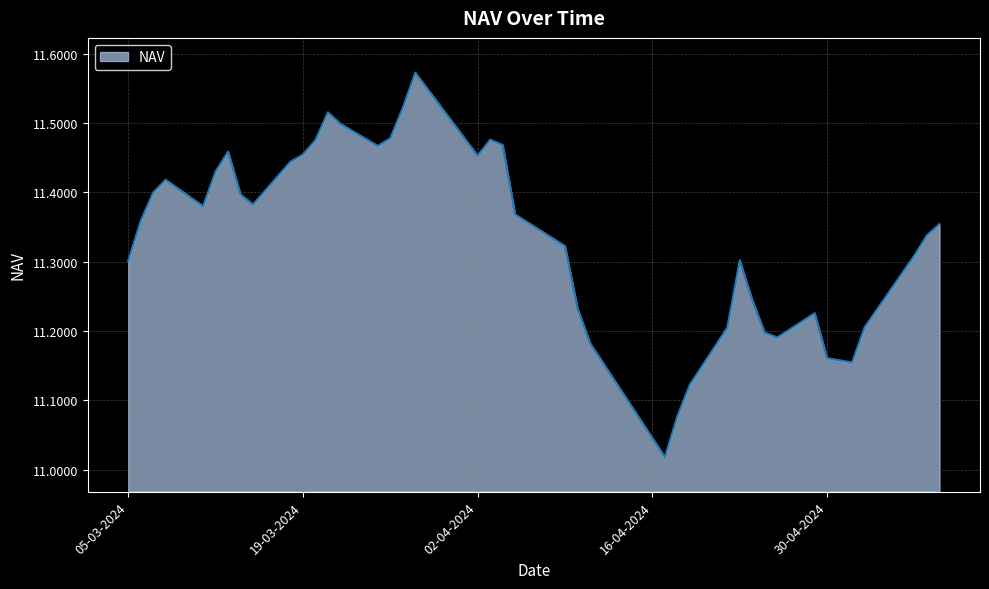

What is the sum of all values?

453.6